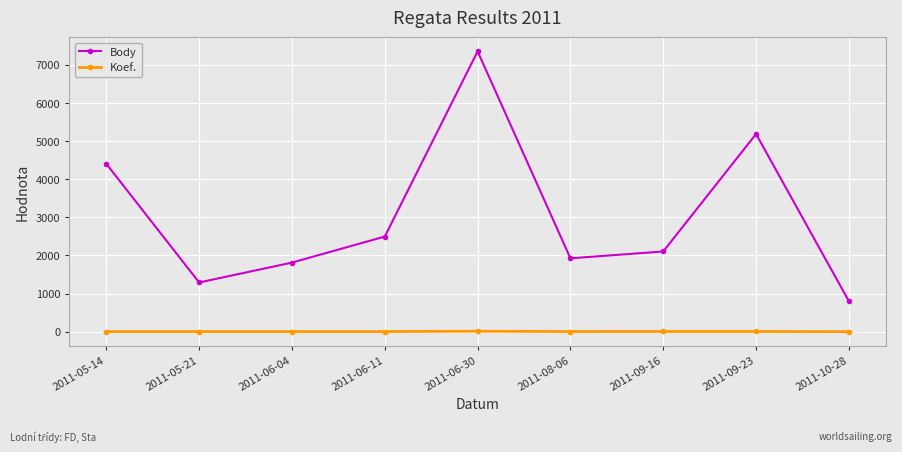

Count the number of categories in the chart.

9